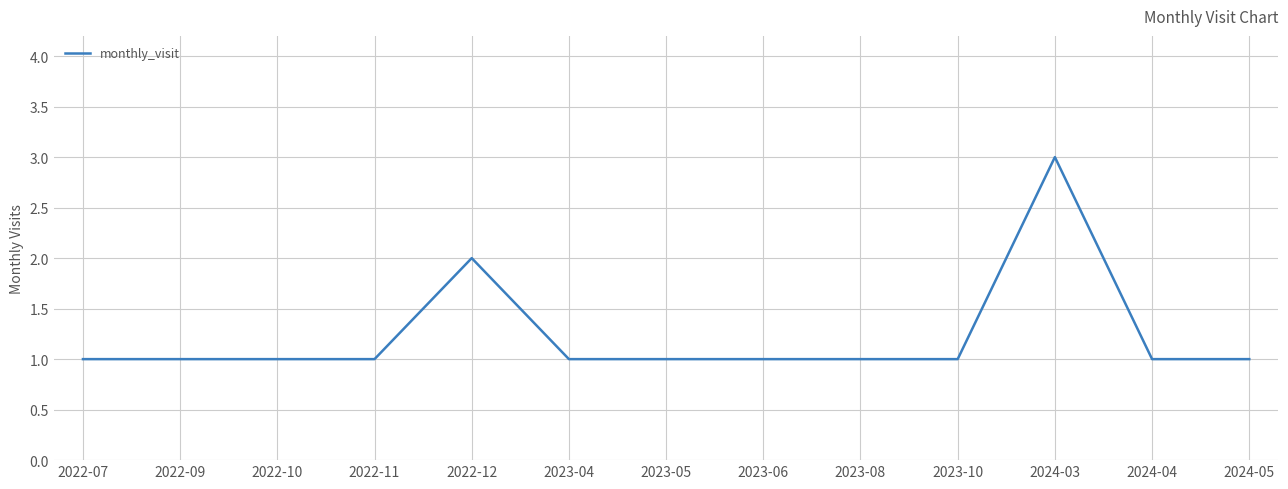

How many series are shown in this chart?

1